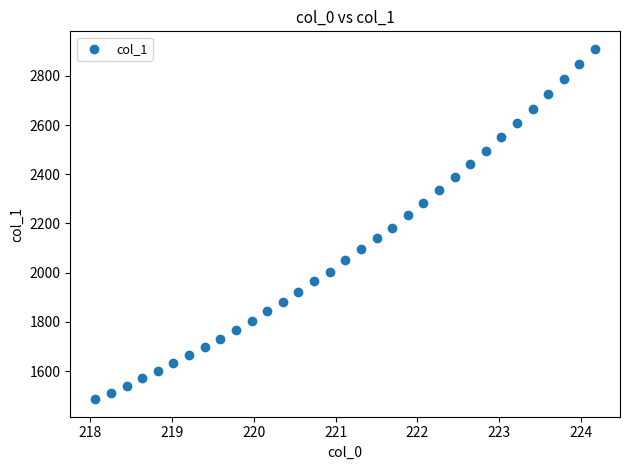

What is the range of Y values (max minus min)?

1423.8